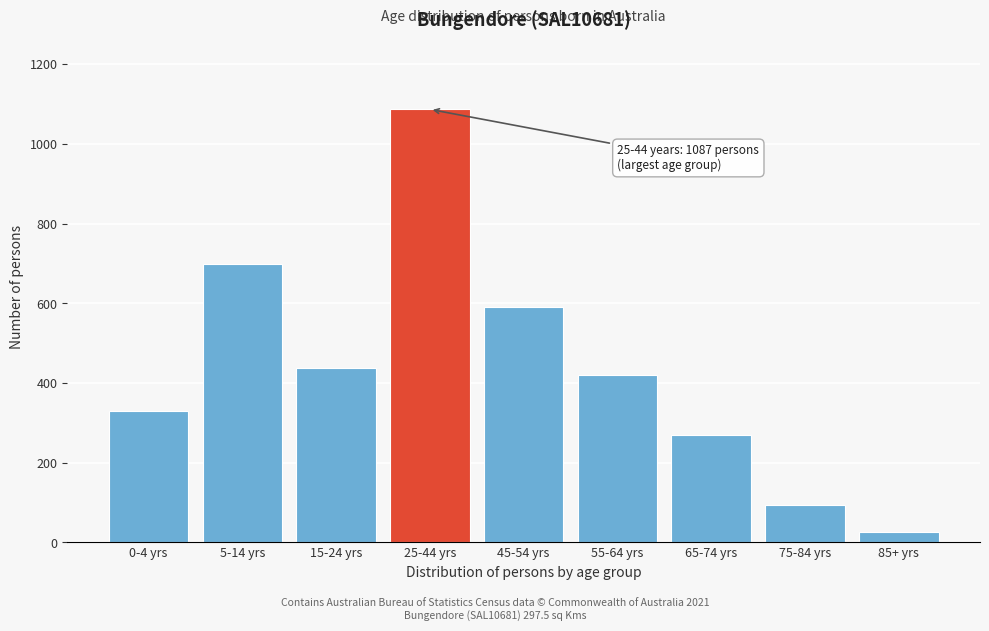

Reading right to left, transcribe all the data shown in this chart.

27	95	269	420	590	1087	439	700	331